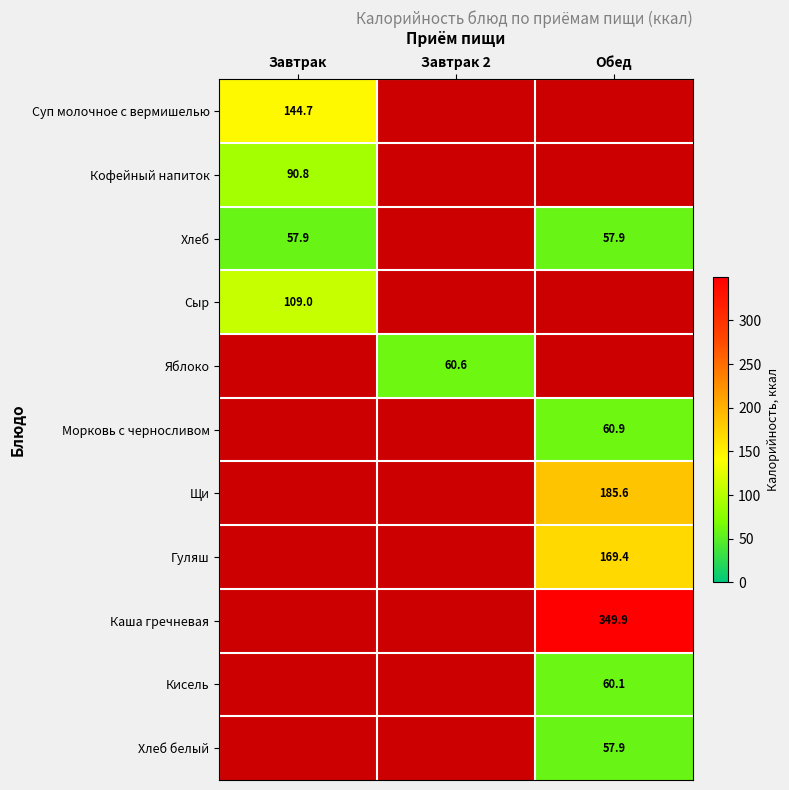

Which category has the lowest value across all series?

Завтрак